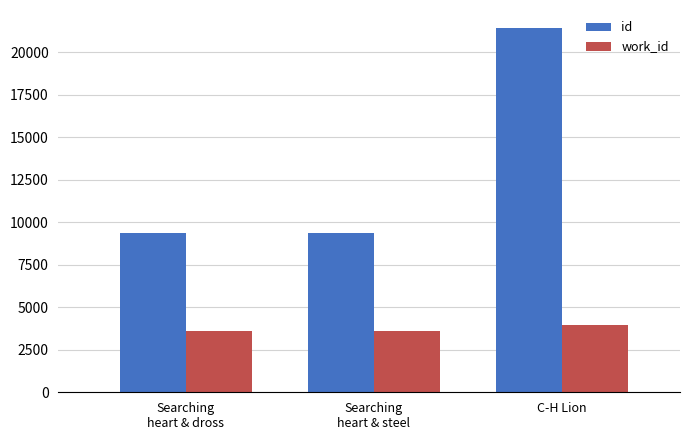

What position from the right is C-H Lion?

1